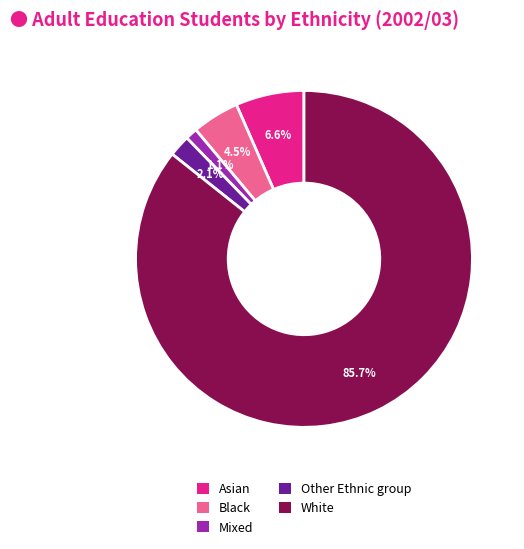

Which slice is the largest?

White